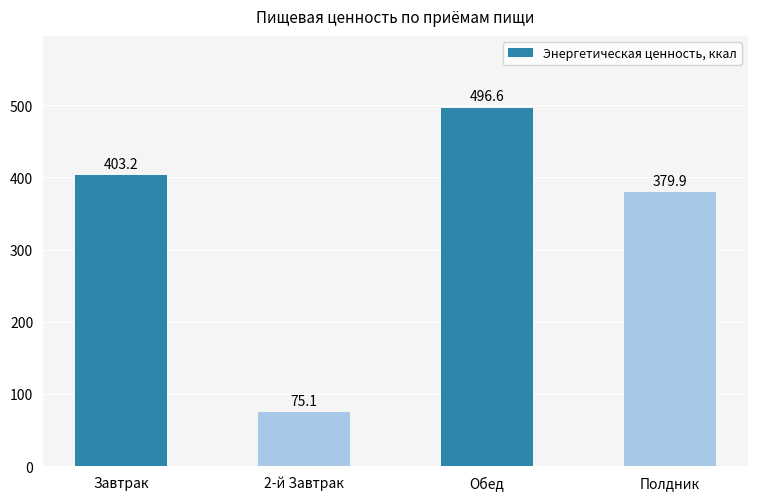

What is the change in value from Завтрак to 2-й Завтрак?

-328.1